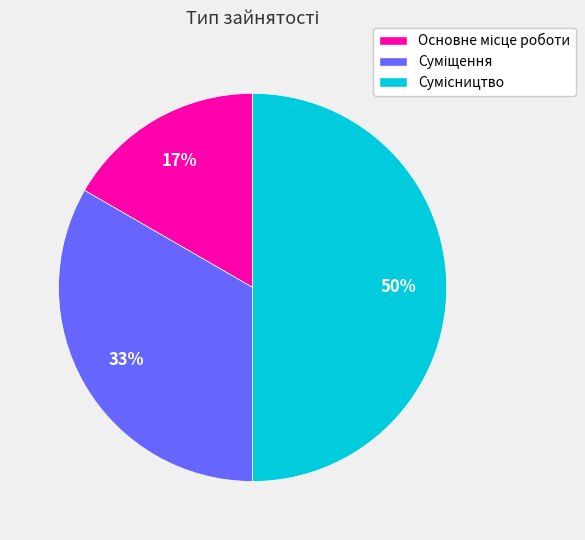

To the nearest percent, what is the average slice percentage?

33%